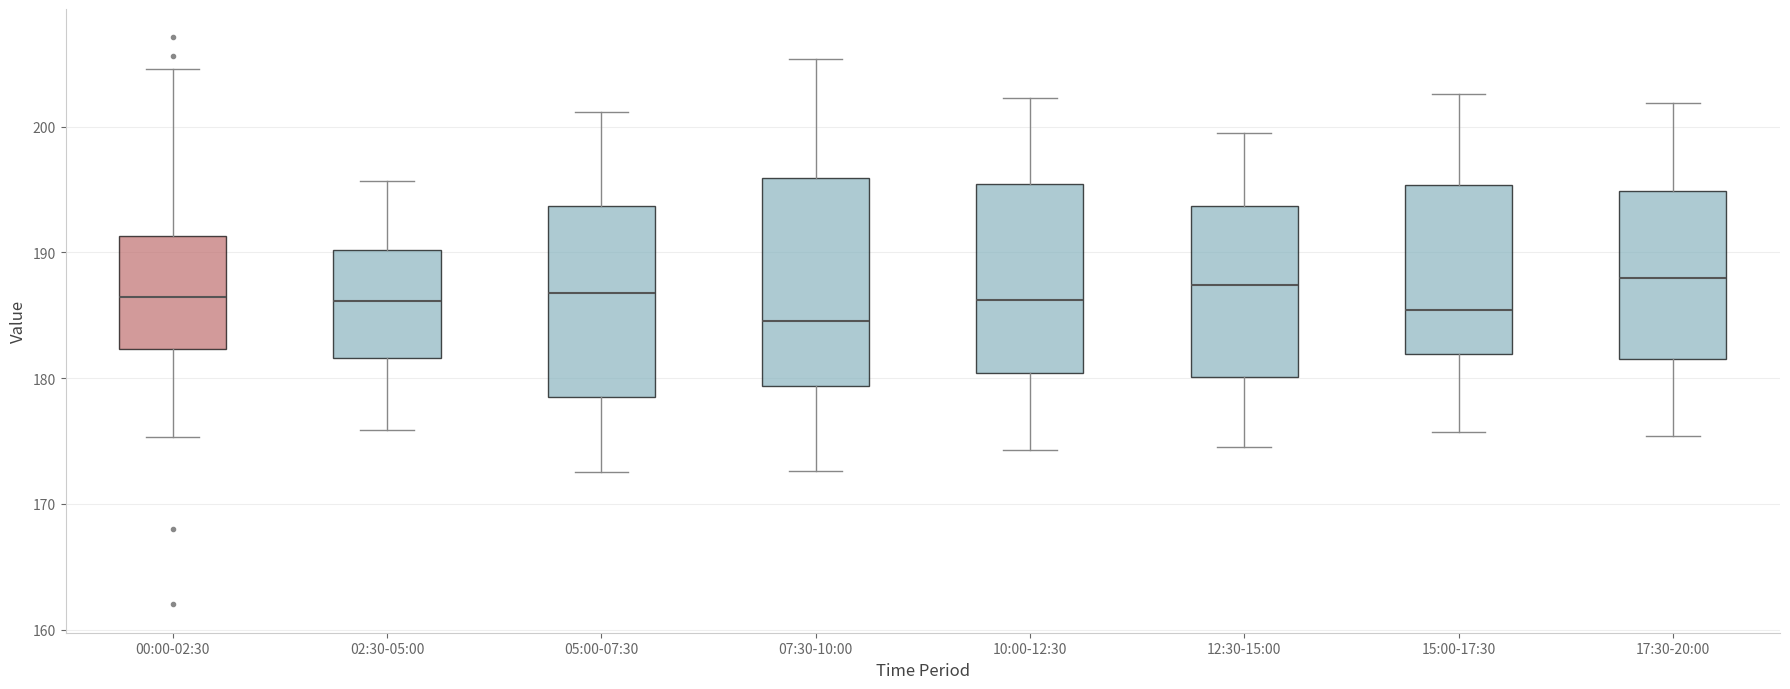

Comparing the boxes themselves (not the whiskers), which one is the tallest?

07:30-10:00